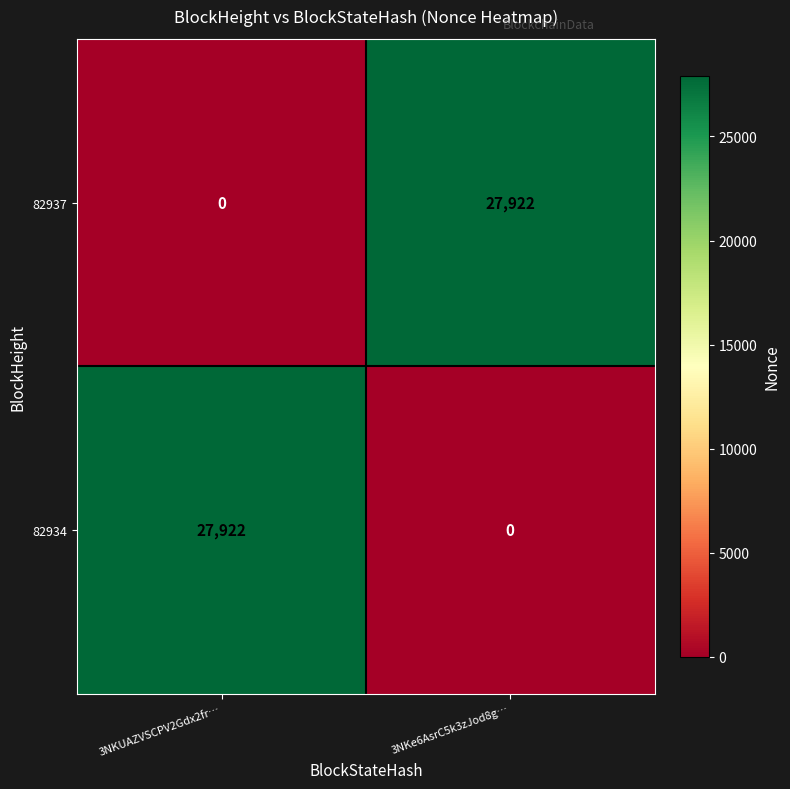

What is the average value of the 82934 series?

13961